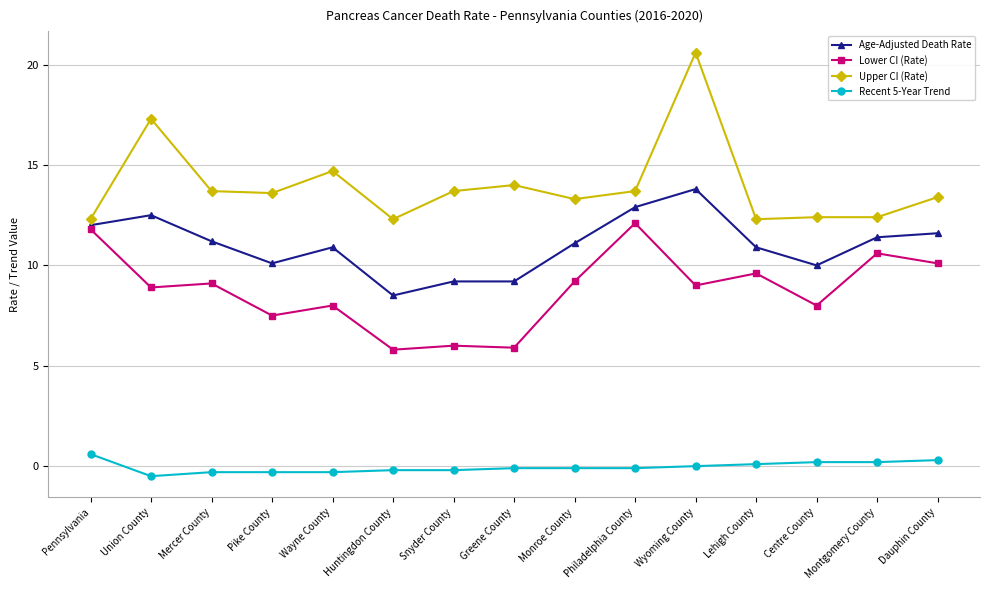

What is the value of the Upper CI (Rate) point at the 1st from the left?

12.3